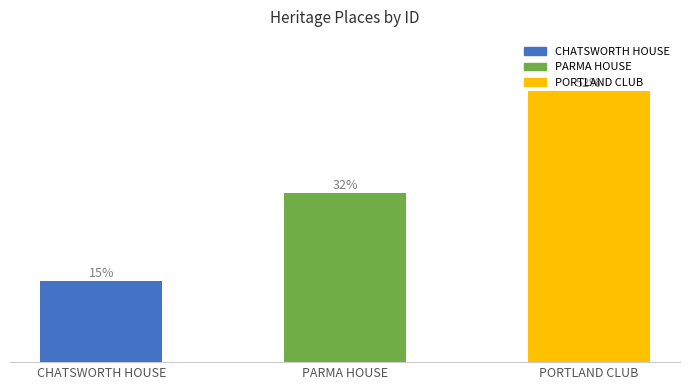

Are the bars horizontal?

No